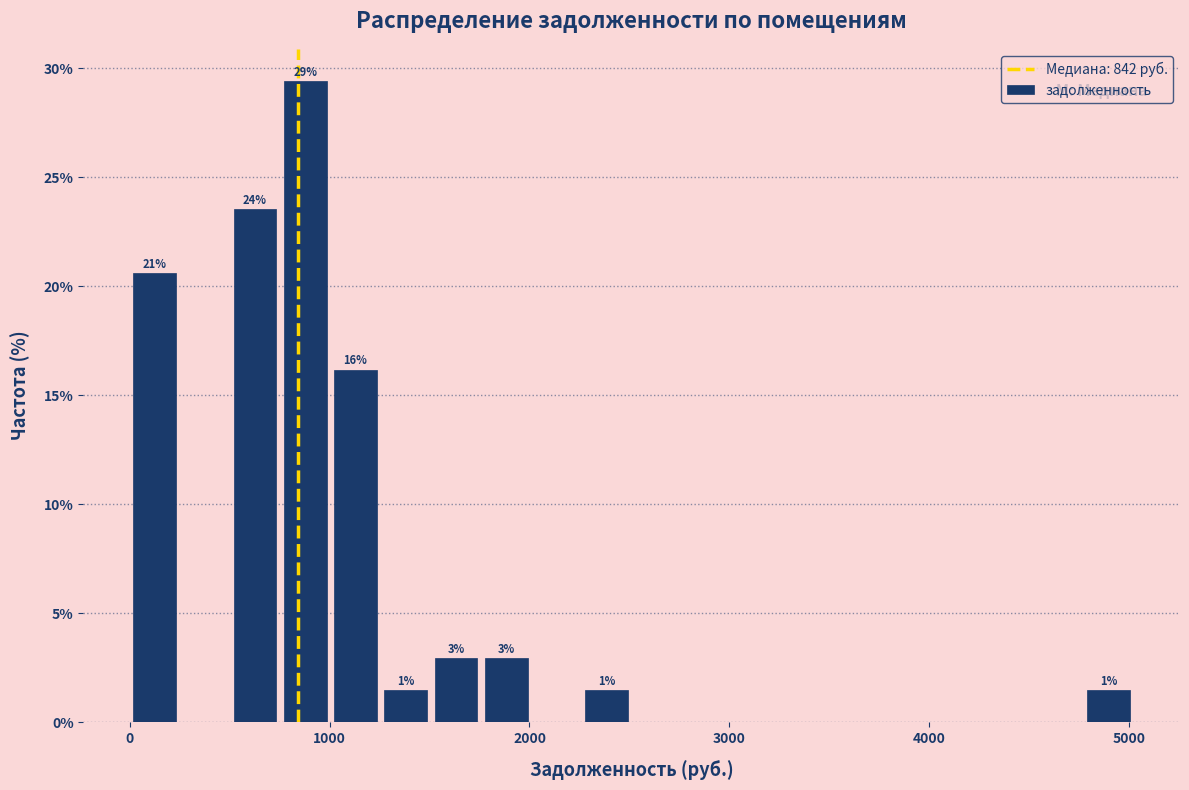

Around what value on the x-axis is the tallest bar? Give the approximate position of its centre, as read against the axis.

900